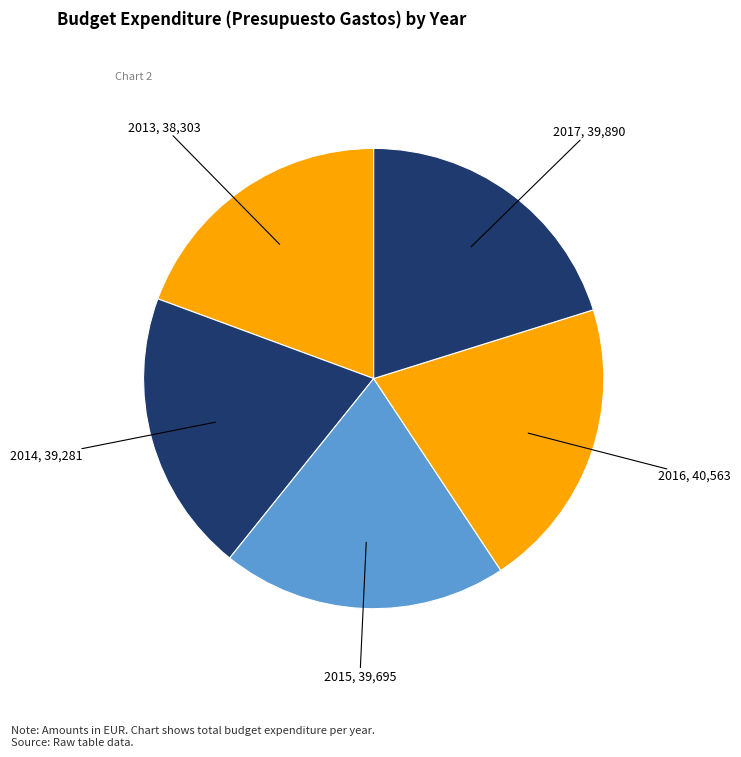

Which category has the smallest portion of the pie?

2013